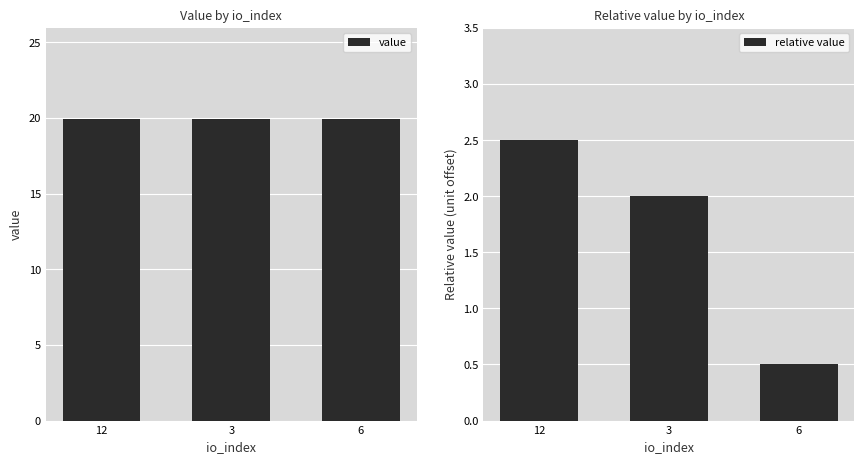

Rank the categories by relative value value from highest to lowest.

12, 3, 6